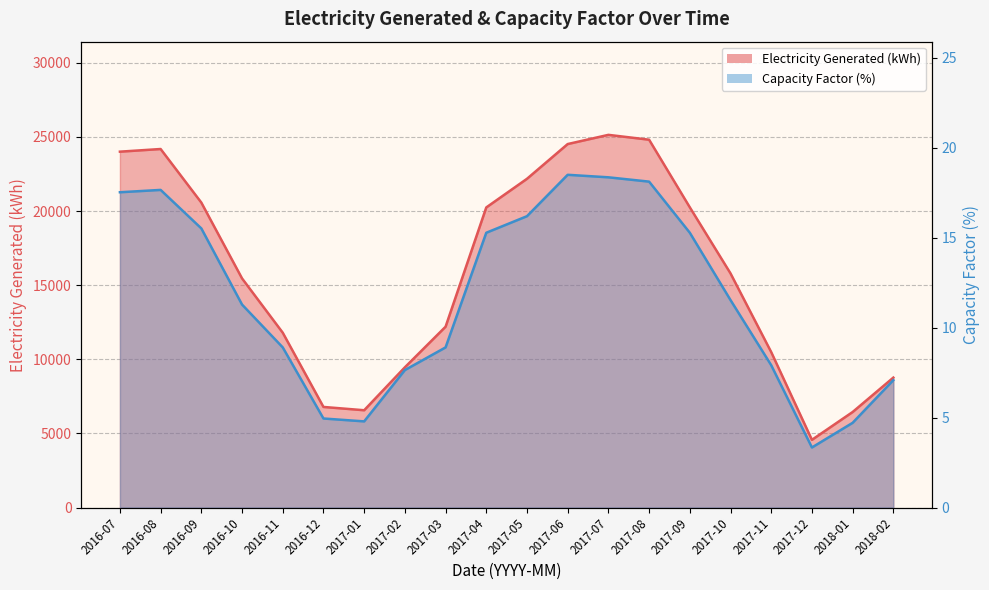

True or false: Capacity Factor (%) and Electricity Generated (kWh) intersect in this chart.

False